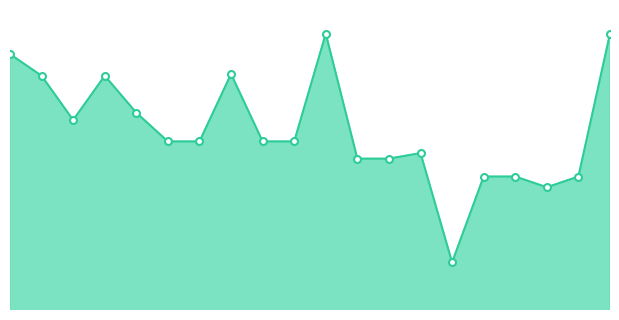

Does the chart display data point markers on the line(s)?

No